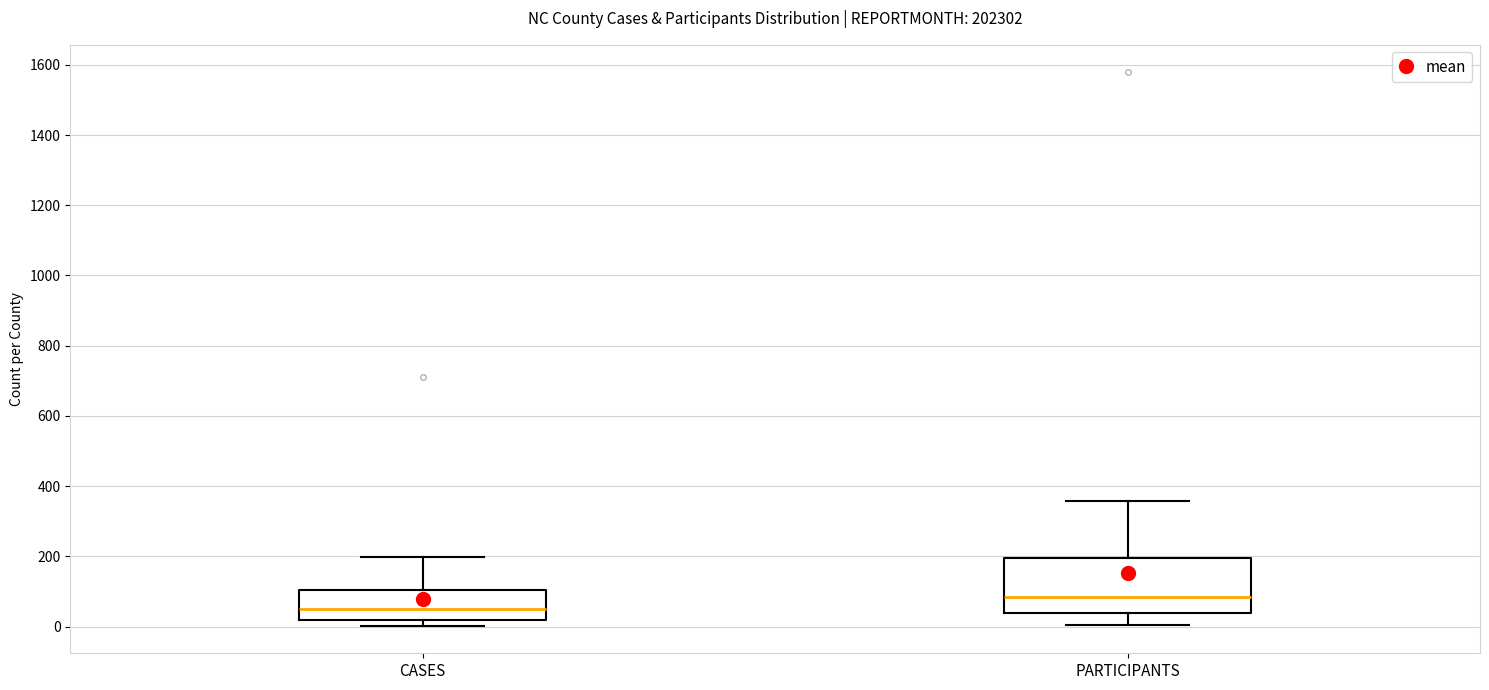

Which box is the tallest, from its lower edge to its upper edge?

PARTICIPANTS